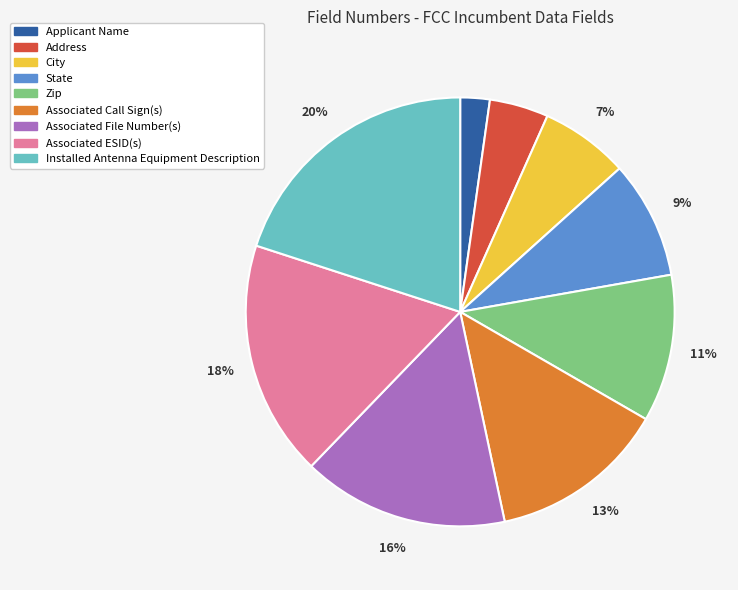

Between Installed Antenna Equipment Description and Associated File Number(s), which is larger?

Installed Antenna Equipment Description